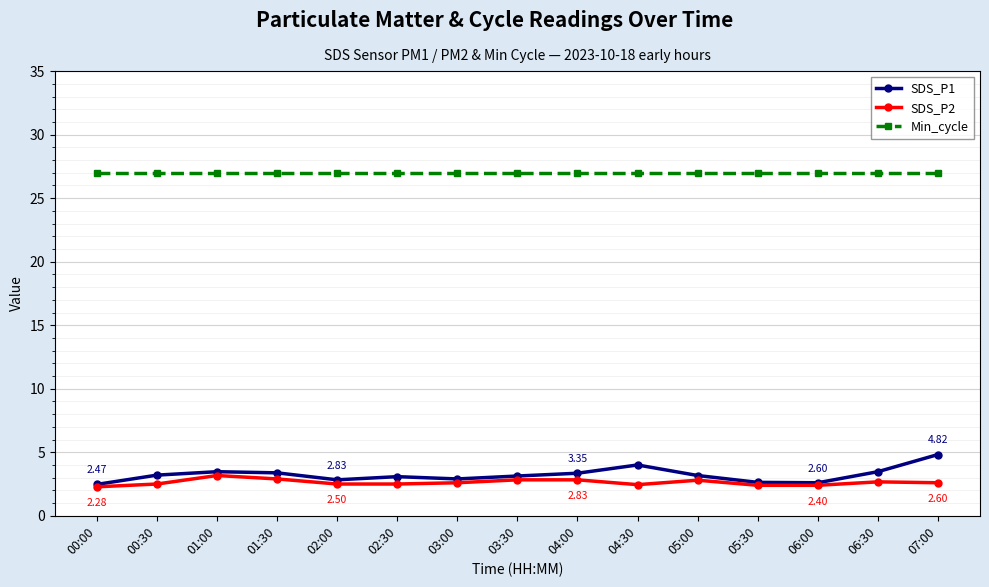

True or false: SDS_P1 has a value of 4.9 at 02:00.

False